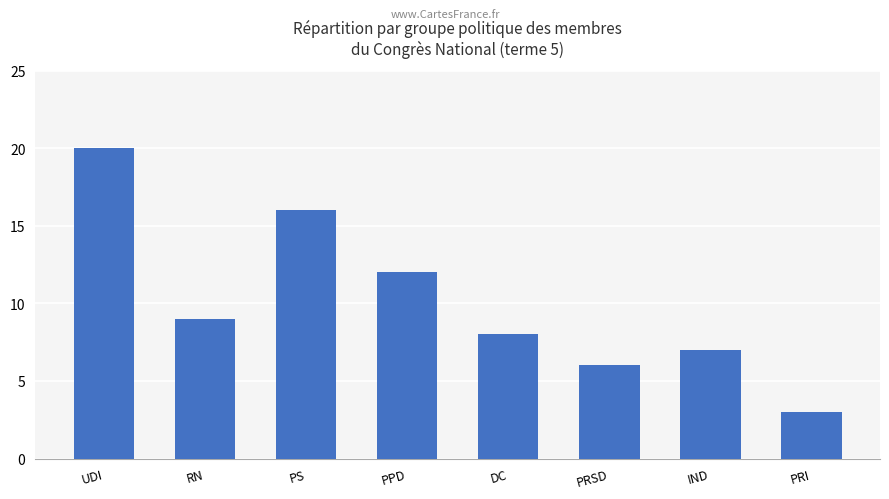

The chart shows a value of 6 at PRSD. True or false?

True